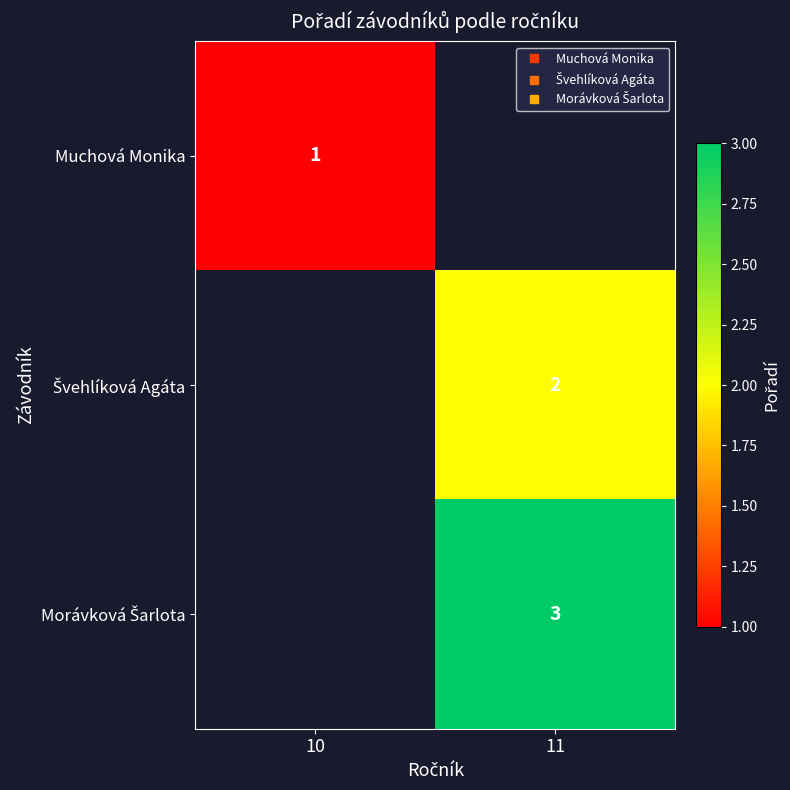

At how many categories does at least one series exceed 2?

1